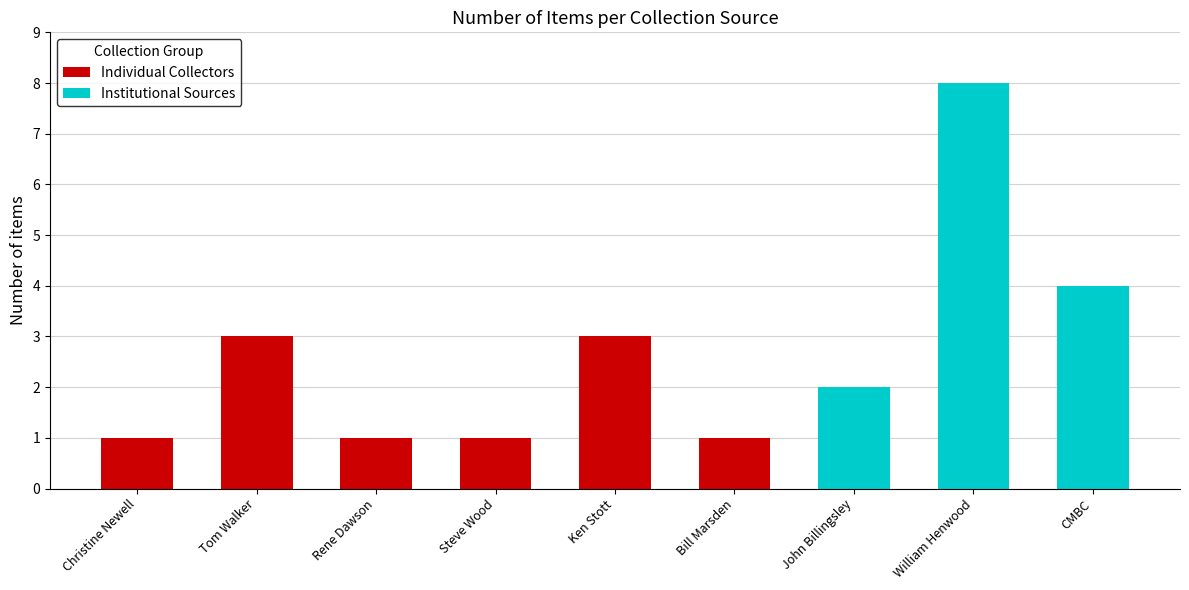

How many values in the Individual Collectors series are below 1?

3